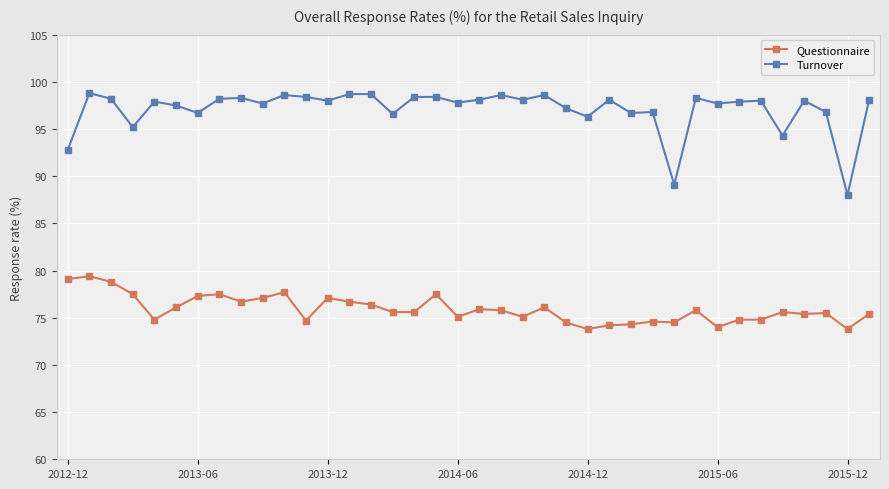

Does the chart display data point markers on the line(s)?

Yes